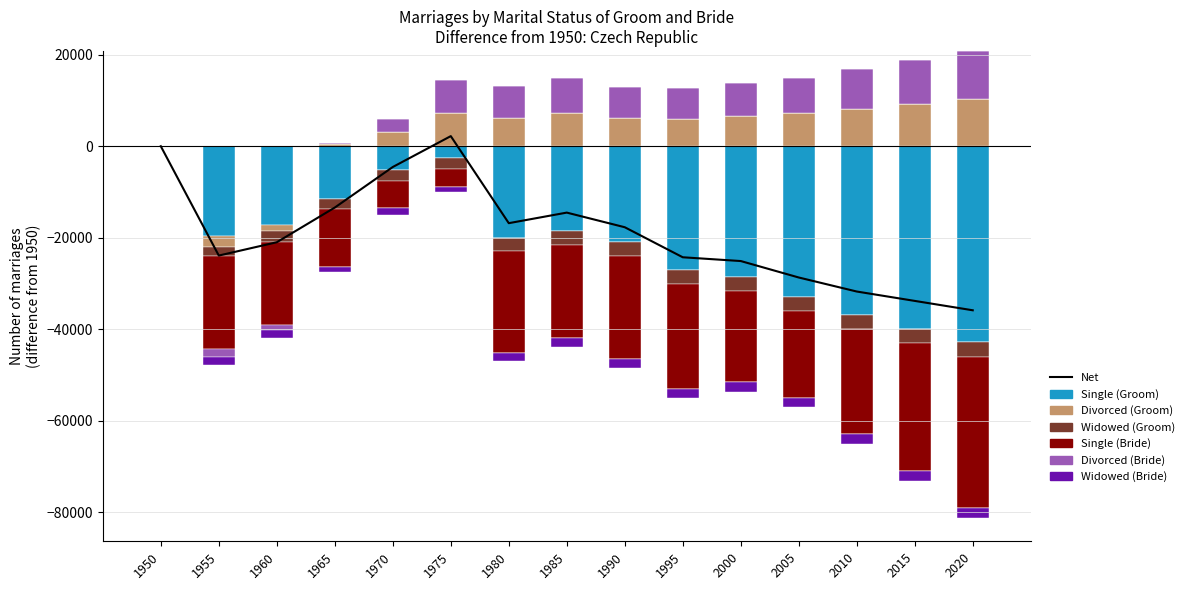

Count the number of categories in the chart.

15